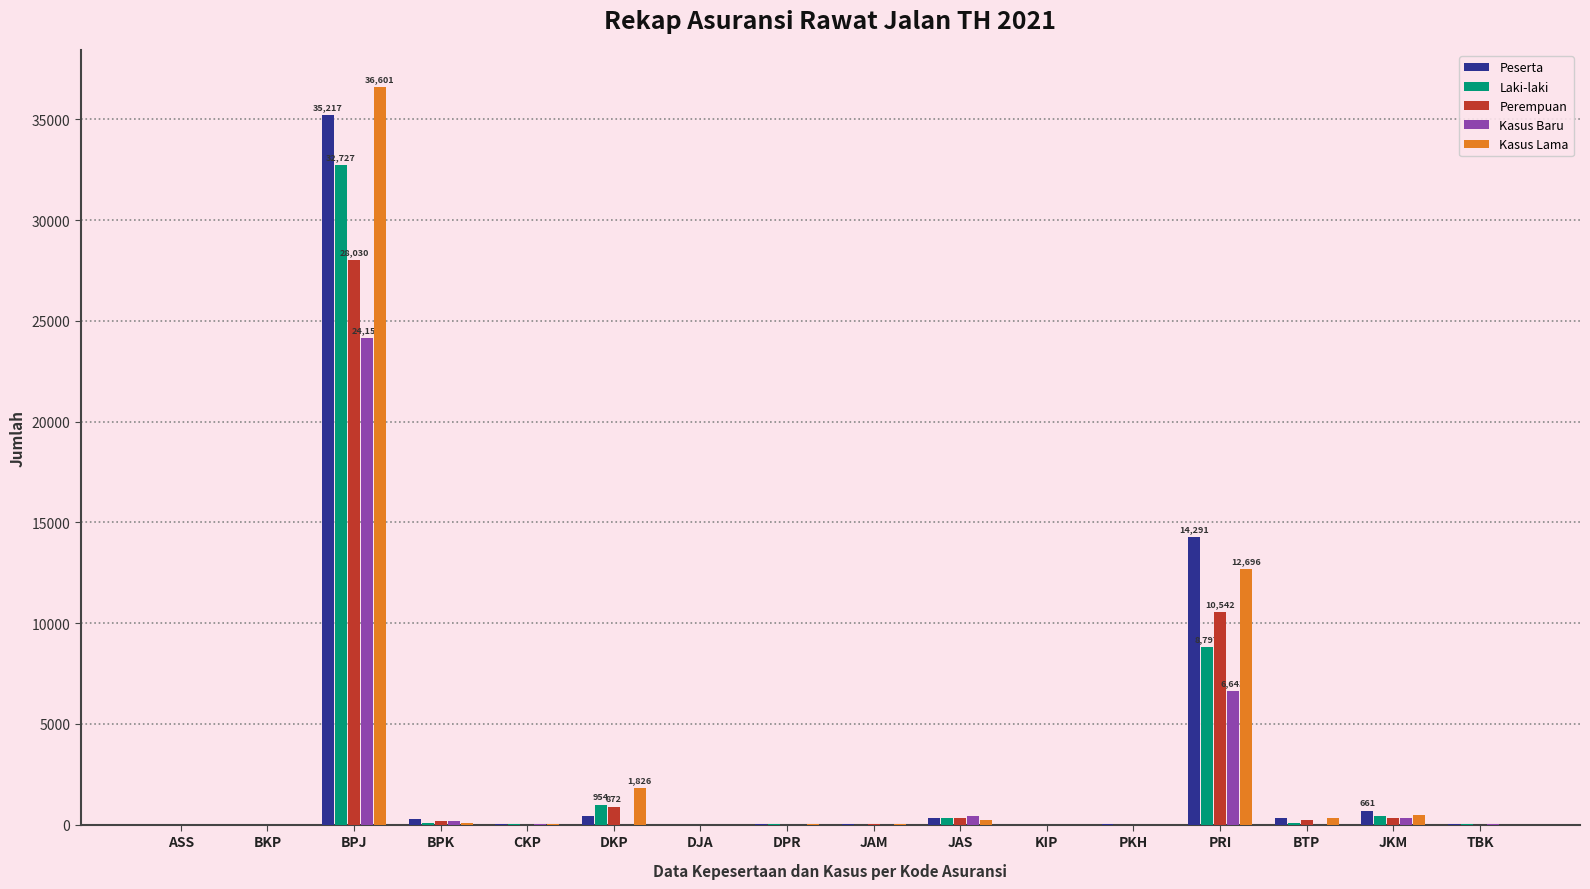

What is the highest value of the Perempuan series?

28030